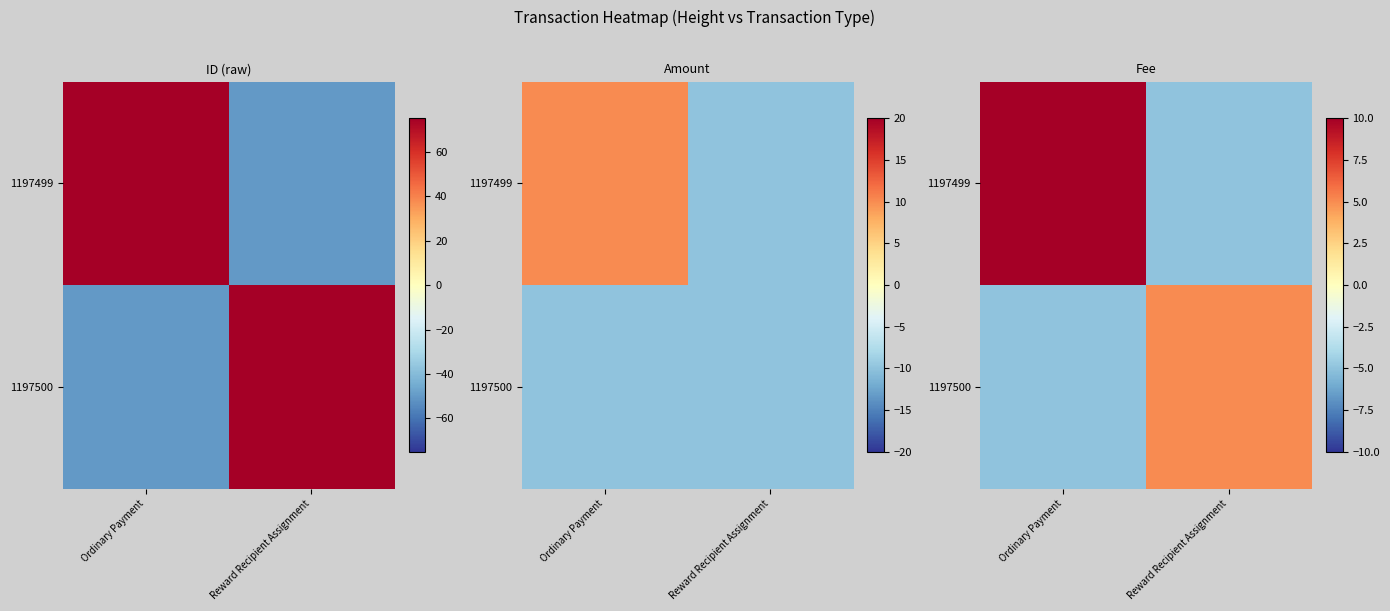

What is the spread (max minus min) of values at Ordinary Payment?

20